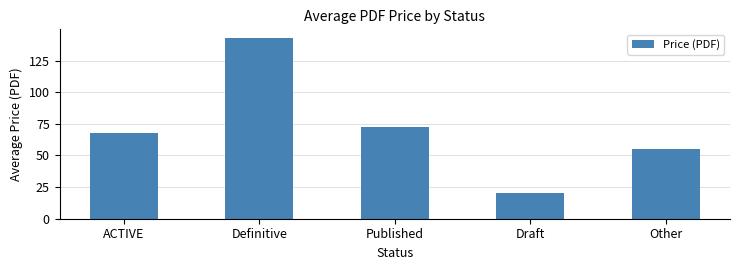

What value does the data have at Definitive?

142.5